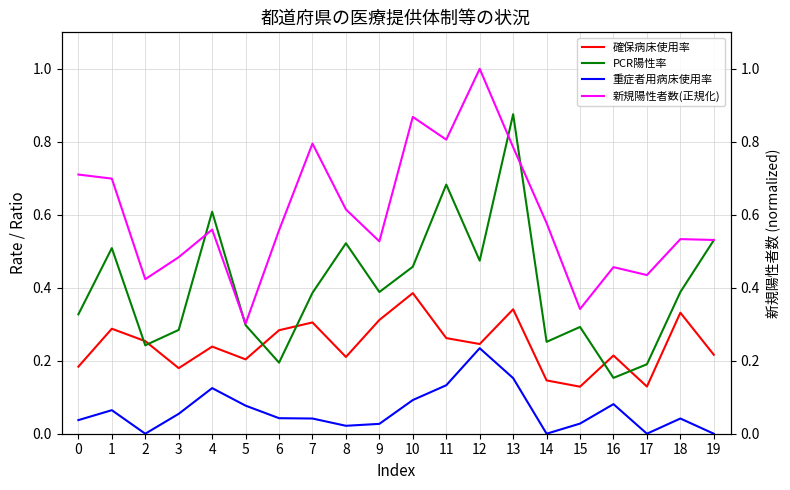

What is the difference between the second highest and minimum values in the 確保病床使用率 series?

0.2